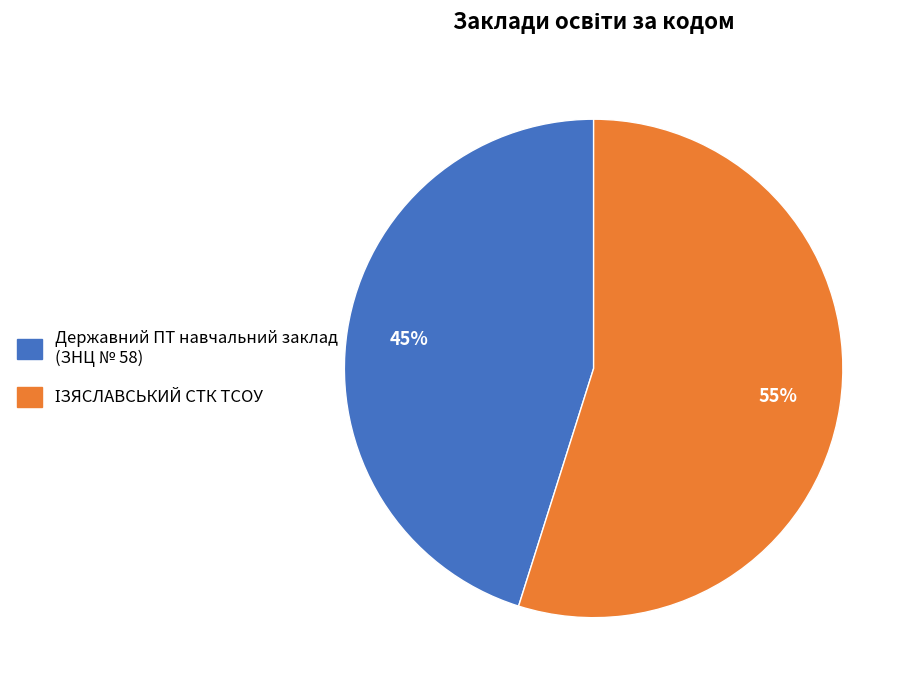

To the nearest percent, what portion does Державний ПТ навчальний заклад (ЗНЦ № 58) represent?

45%